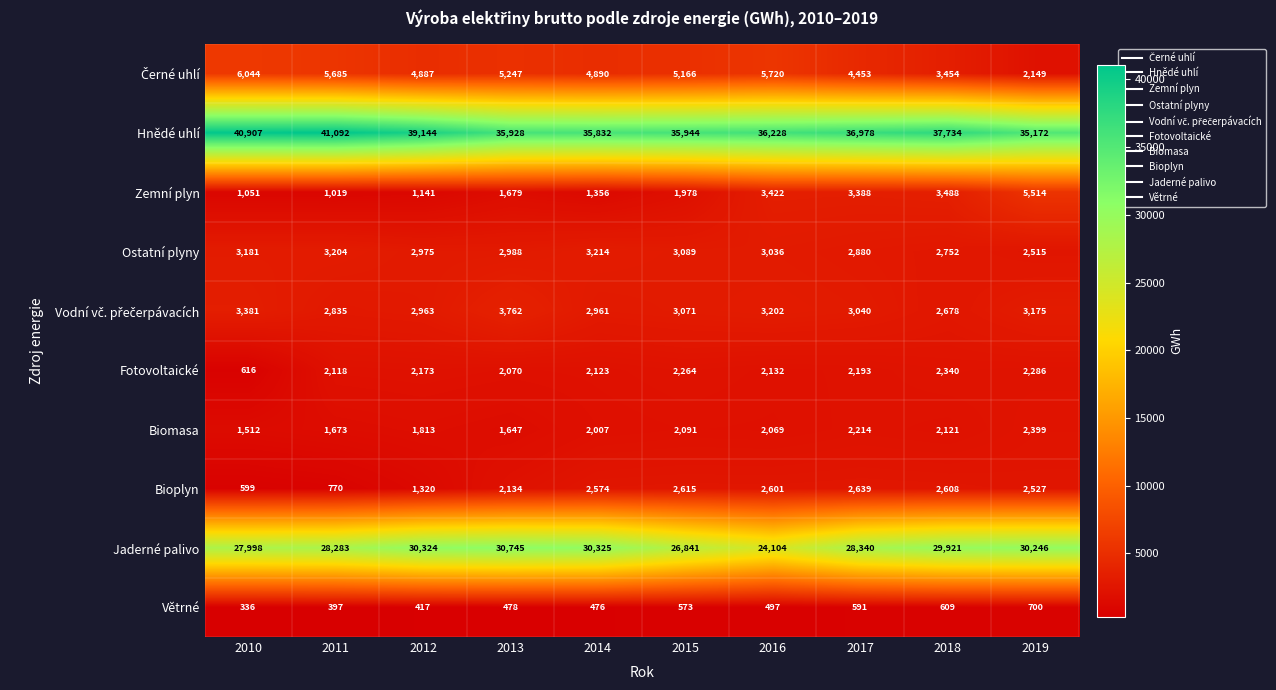

What is the difference between the second highest and second lowest values in the Fotovoltaické series?

216